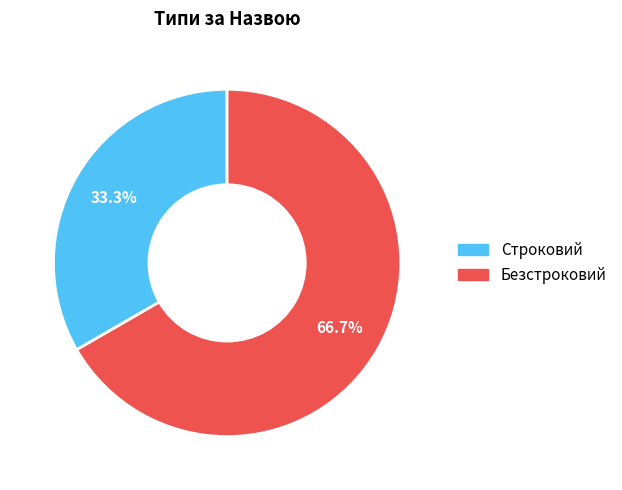

Combined, do Безстроковий and Строковий account for over 50%?

Yes